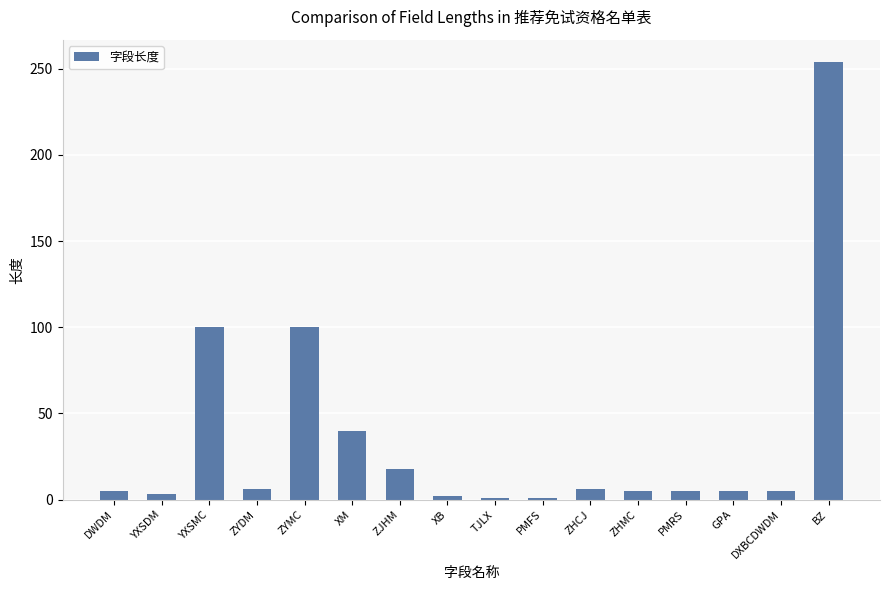

Is it true that the value at BZ is 254?

True